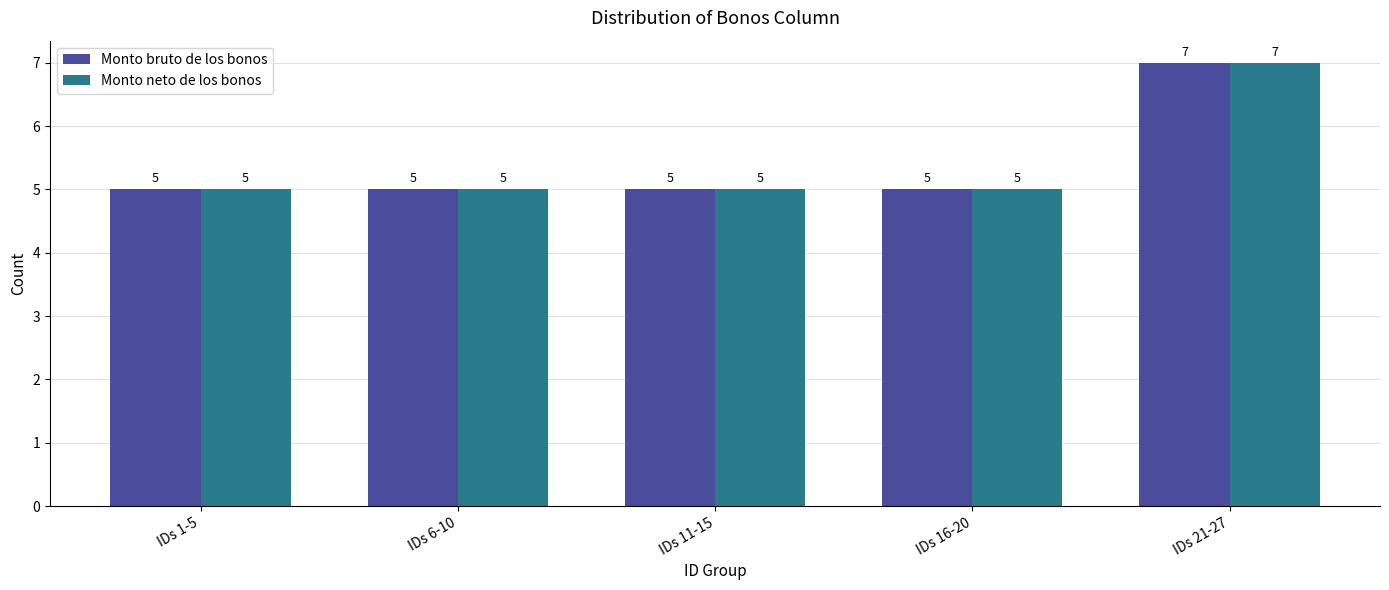

What is the approximate value of Monto bruto de los bonos at IDs 1-5?

5